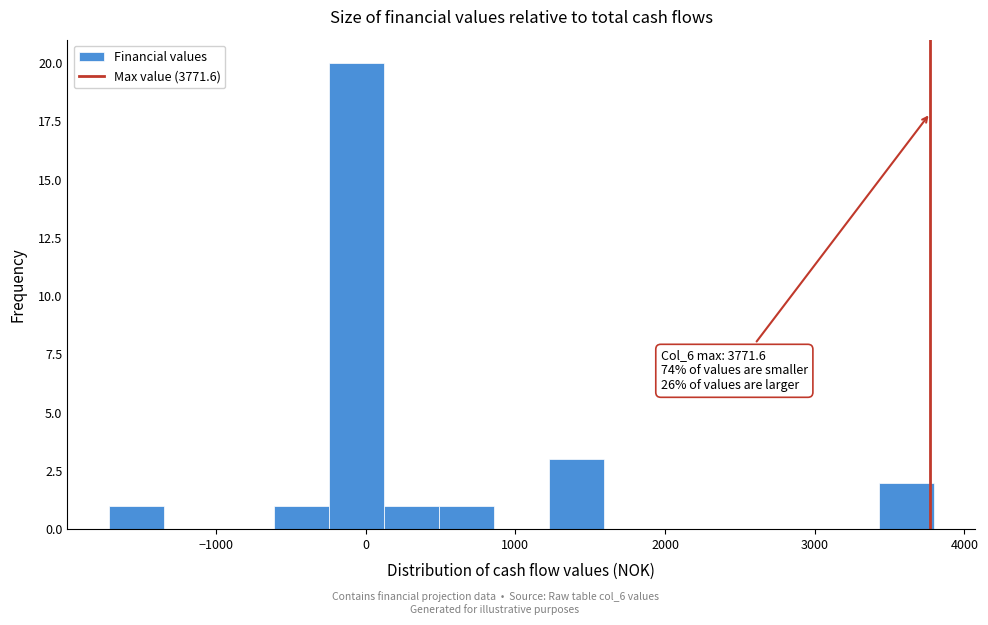

Around what value on the x-axis is the tallest bar? Give the approximate position of its centre, as read against the axis.

-100